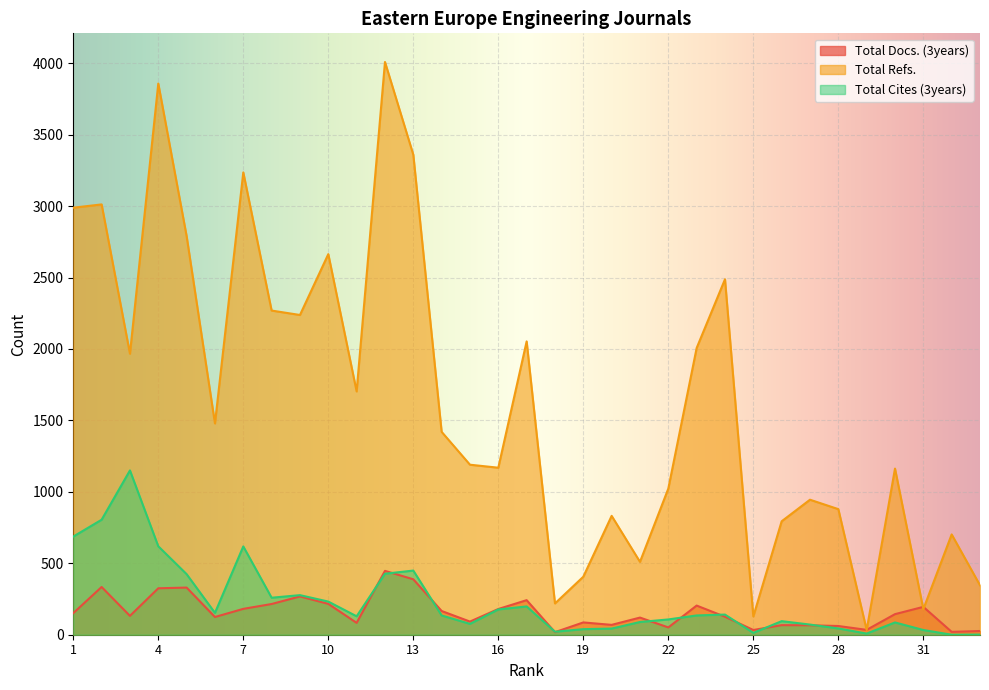

What is the spread (max minus min) of values at 17?

1855